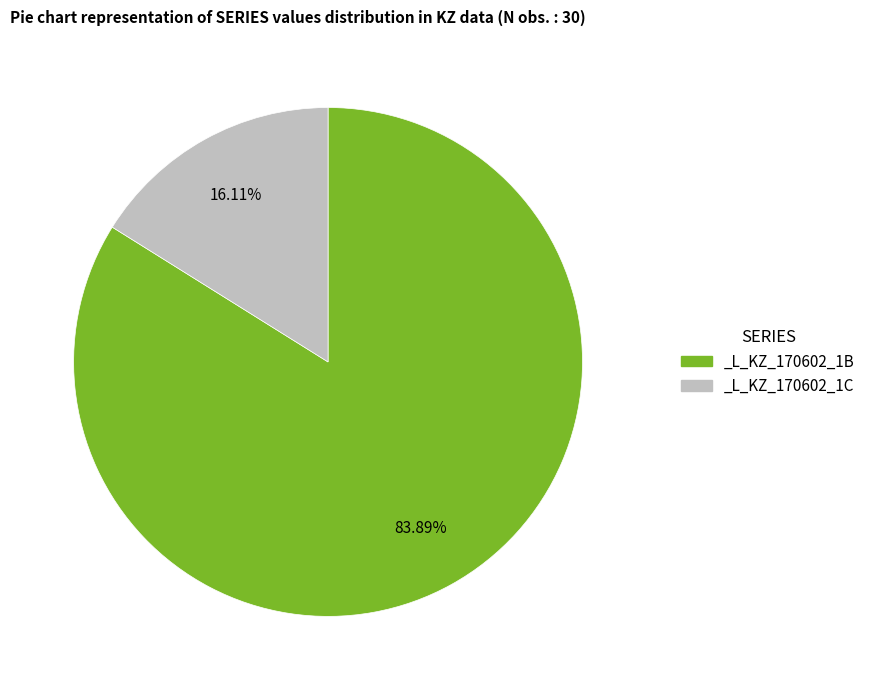

Which has a higher value, _L_KZ_170602_1B or _L_KZ_170602_1C?

_L_KZ_170602_1B